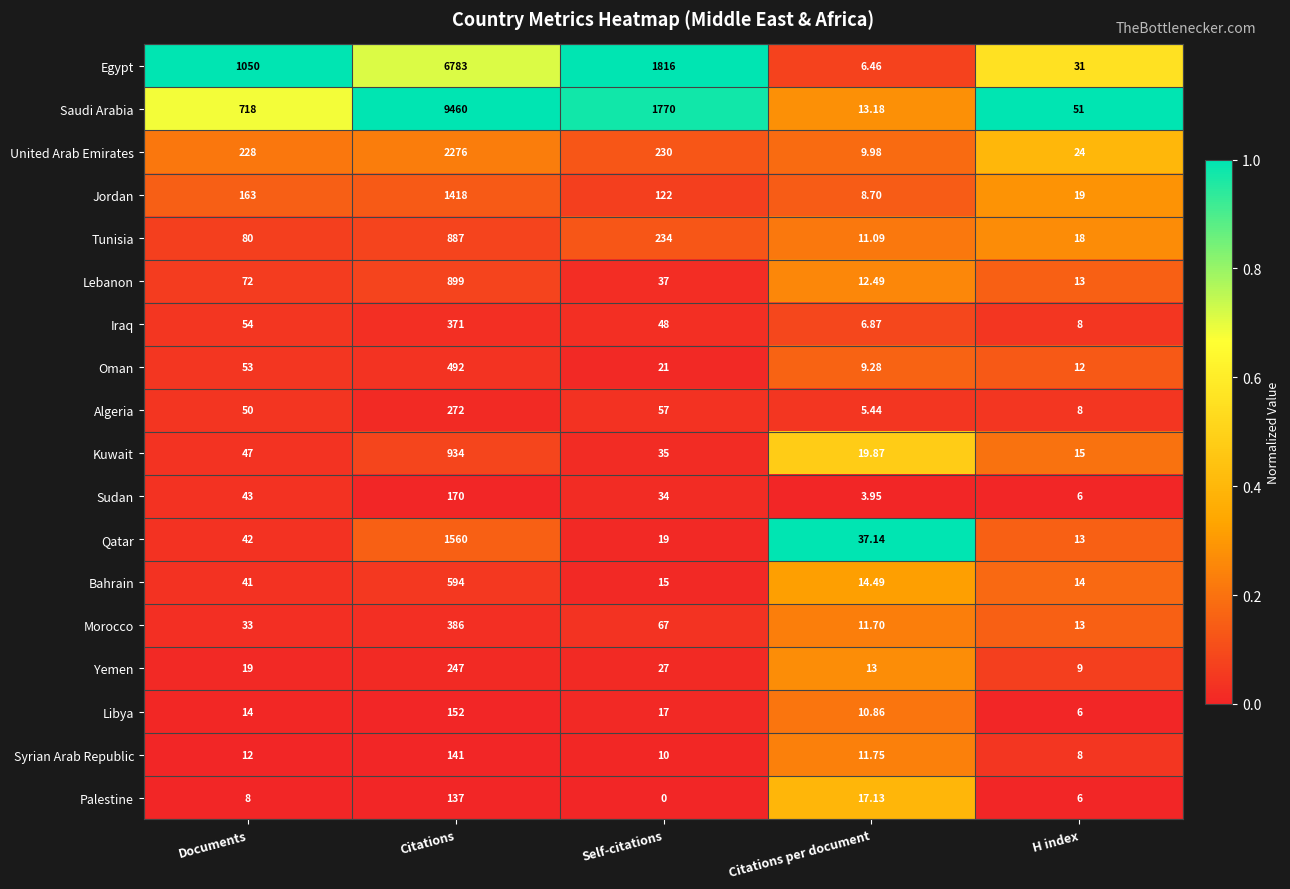

What is the difference between the highest and lowest values at Citations per document?

33.2